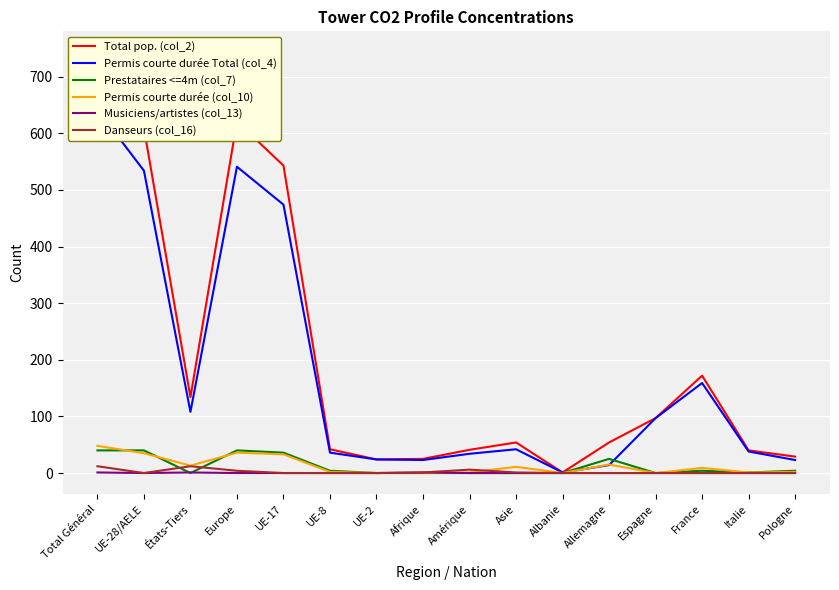

How many times do Prestataires <=4m (col_7) and Permis courte durée Total (col_4) cross each other?

2